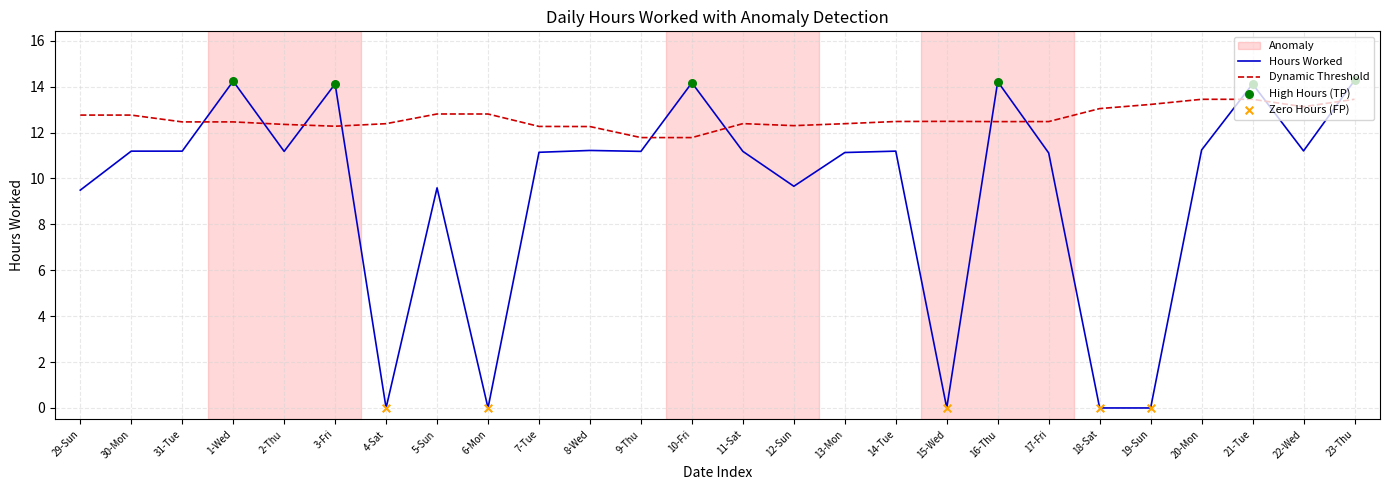

Which series changed the most between 7-Tue and 19-Sun?

Hours Worked